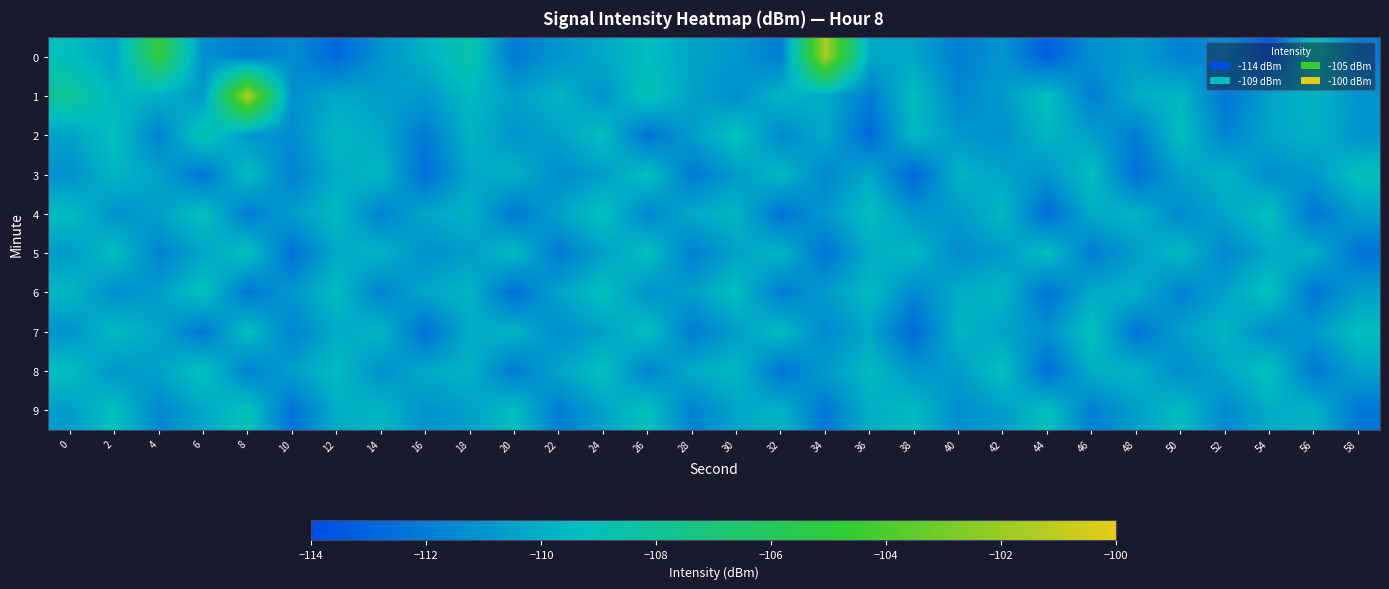

Reading left to right, list all the values displayed in this chart.

0: 0=-109.3	2=-110.5	4=-105.1	6=-111.2	8=-112.0	10=-111.4	12=-112.9	14=-111.1	16=-109.9	18=-108.5	20=-112.1	22=-111.0	24=-110.3	26=-109.3	28=-110.4	30=-111.0	32=-112.0	34=-101.6	36=-110.2	38=-110.3	40=-111.9	42=-111.0	44=-113.2	46=-111.3	48=-110.7	50=-111.8	52=-111.3	54=-113.6	56=-108.7	58=-112.1
1: 0=-108.0	2=-109.6	4=-109.9	6=-110.8	8=-101.4	10=-111.2	12=-110.3	14=-110.6	16=-110.9	18=-109.5	20=-110.7	22=-109.8	24=-111.1	26=-108.9	28=-110.5	30=-111.3	32=-109.7	34=-110.2	36=-112.0	38=-109.4	40=-111.6	42=-110.8	44=-109.2	46=-111.9	48=-110.1	50=-109.6	52=-112.3	54=-110.5	56=-109.8	58=-111.0
2: 0=-110.5	2=-109.2	4=-111.8	6=-108.7	8=-110.9	10=-111.4	12=-109.6	14=-110.3	16=-112.1	18=-109.8	20=-111.0	22=-110.5	24=-109.3	26=-112.4	28=-110.7	30=-109.1	32=-111.5	34=-110.2	36=-112.8	38=-109.5	40=-110.9	42=-111.2	44=-109.7	46=-110.6	48=-112.0	50=-109.3	52=-111.7	54=-110.4	56=-109.9	58=-111.1
3: 0=-111.2	2=-109.7	4=-110.5	6=-112.3	8=-109.4	10=-111.8	12=-110.1	14=-109.6	16=-112.6	18=-110.3	20=-109.9	22=-111.4	24=-110.7	26=-109.2	28=-112.1	30=-110.8	32=-109.5	34=-111.6	36=-110.2	38=-112.9	40=-109.8	42=-110.4	44=-111.0	46=-109.3	48=-112.5	50=-110.6	52=-109.7	54=-111.3	56=-110.9	58=-109.1
4: 0=-109.4	2=-111.1	4=-110.6	6=-109.2	8=-112.0	10=-110.7	12=-109.5	14=-111.8	16=-110.3	18=-109.9	20=-112.2	22=-110.5	24=-109.1	26=-111.6	28=-110.2	30=-109.7	32=-112.4	34=-110.9	36=-109.3	38=-111.0	40=-110.8	42=-109.6	44=-112.7	46=-110.1	48=-109.8	50=-111.5	52=-110.4	54=-109.2	56=-112.3	58=-110.6
5: 0=-110.8	2=-109.3	4=-111.7	6=-110.4	8=-109.1	10=-112.5	12=-110.2	14=-109.8	16=-111.2	18=-110.7	20=-109.4	22=-112.1	24=-110.6	26=-109.2	28=-111.9	30=-110.5	32=-109.7	34=-112.3	36=-110.1	38=-109.6	40=-111.4	42=-110.8	44=-109.3	46=-112.0	48=-110.7	50=-109.5	52=-111.6	54=-110.2	56=-109.9	58=-112.4
6: 0=-109.6	2=-111.3	4=-110.7	6=-109.1	8=-112.2	10=-110.9	12=-109.4	14=-111.7	16=-110.3	18=-109.8	20=-112.6	22=-110.4	24=-109.2	26=-111.1	28=-110.6	30=-109.3	32=-112.0	34=-110.8	36=-109.5	38=-111.5	40=-110.1	42=-109.7	44=-112.4	46=-110.2	48=-109.9	50=-111.8	52=-110.5	54=-109.1	56=-112.3	58=-110.7
7: 0=-111.1	2=-109.5	4=-110.4	6=-112.2	8=-109.3	10=-111.7	12=-110.2	14=-109.7	16=-112.5	18=-110.1	20=-109.8	22=-111.3	24=-110.6	26=-109.2	28=-112.0	30=-110.7	32=-109.4	34=-111.5	36=-110.3	38=-112.8	40=-109.7	42=-110.5	44=-111.2	46=-109.1	48=-112.4	50=-110.6	52=-109.8	54=-111.4	56=-110.9	58=-109.3
8: 0=-109.3	2=-111.0	4=-110.5	6=-109.1	8=-111.8	10=-110.6	12=-109.4	14=-111.2	16=-110.2	18=-109.9	20=-112.1	22=-110.4	24=-109.2	26=-111.7	28=-110.1	30=-109.6	32=-112.3	34=-110.8	36=-109.5	38=-111.0	40=-110.7	42=-109.2	44=-112.6	46=-110.0	48=-109.8	50=-111.4	52=-110.3	54=-109.1	56=-112.2	58=-110.5
9: 0=-110.7	2=-109.2	4=-111.6	6=-110.3	8=-109.0	10=-112.4	12=-110.1	14=-109.7	16=-111.1	18=-110.6	20=-109.3	22=-112.0	24=-110.5	26=-109.1	28=-111.8	30=-110.4	32=-109.8	34=-112.2	36=-110.0	38=-109.5	40=-111.3	42=-110.7	44=-109.2	46=-111.9	48=-110.6	50=-109.4	52=-111.5	54=-110.1	56=-109.8	58=-112.3